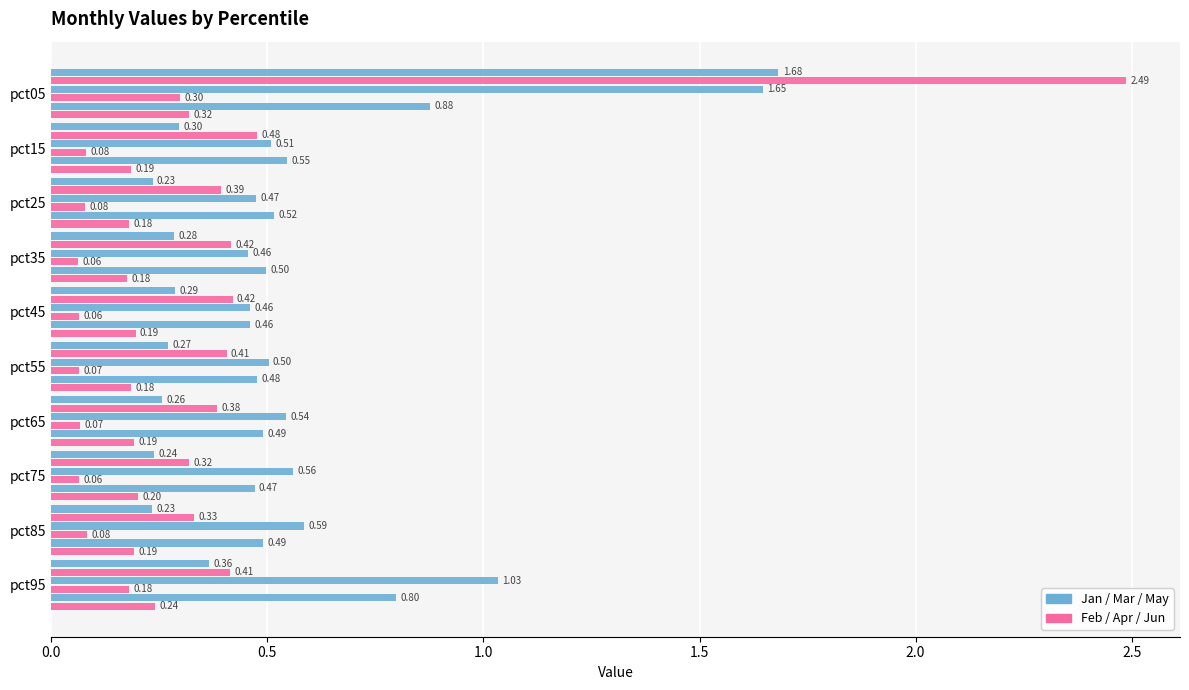

How many distinct data groups are displayed?

6